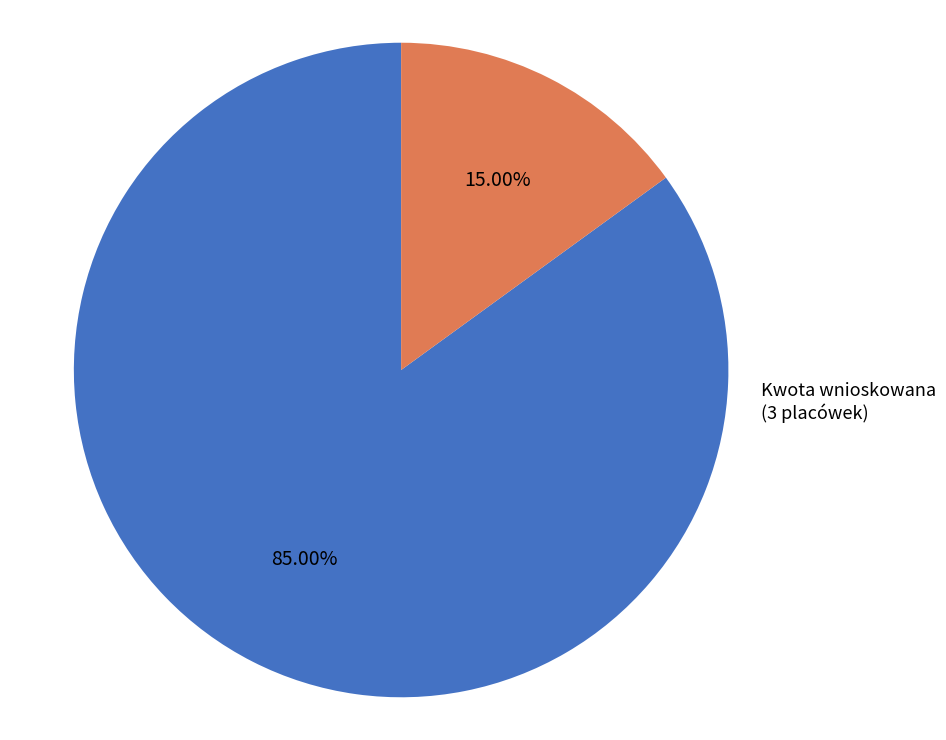

Is there a majority slice in this chart?

Yes